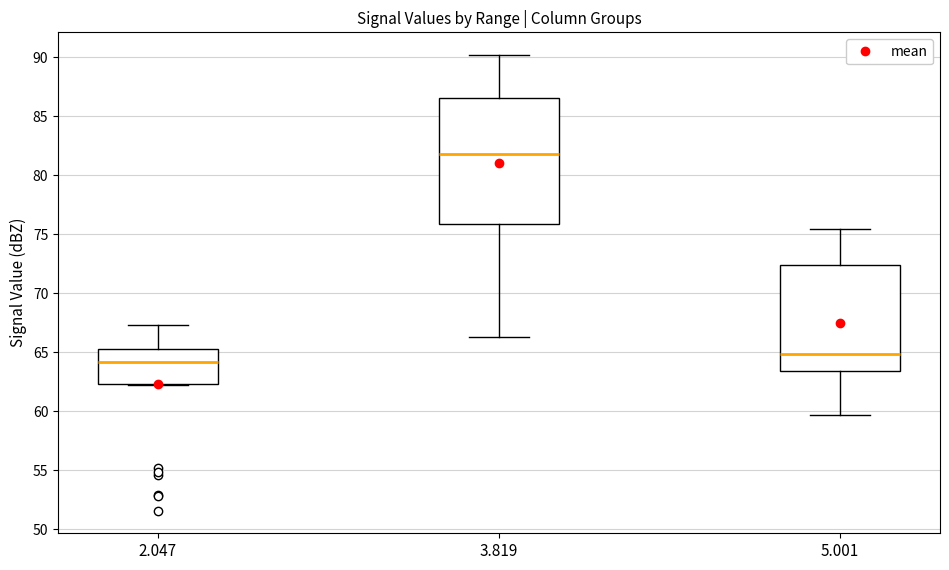

Reading left to right, read every box against the y-axis: the position of its median line, the range the box covers, and the ends of its whiskers. The values are not printed on the chart, so give them approximately, as read against the axis.

2.047: median 64.0, box 62.5 to 65.5, whiskers 62.0 to 67.5
3.819: median 82.0, box 76.0 to 86.5, whiskers 66.5 to 90.0
5.001: median 65.0, box 63.5 to 72.5, whiskers 59.5 to 75.5